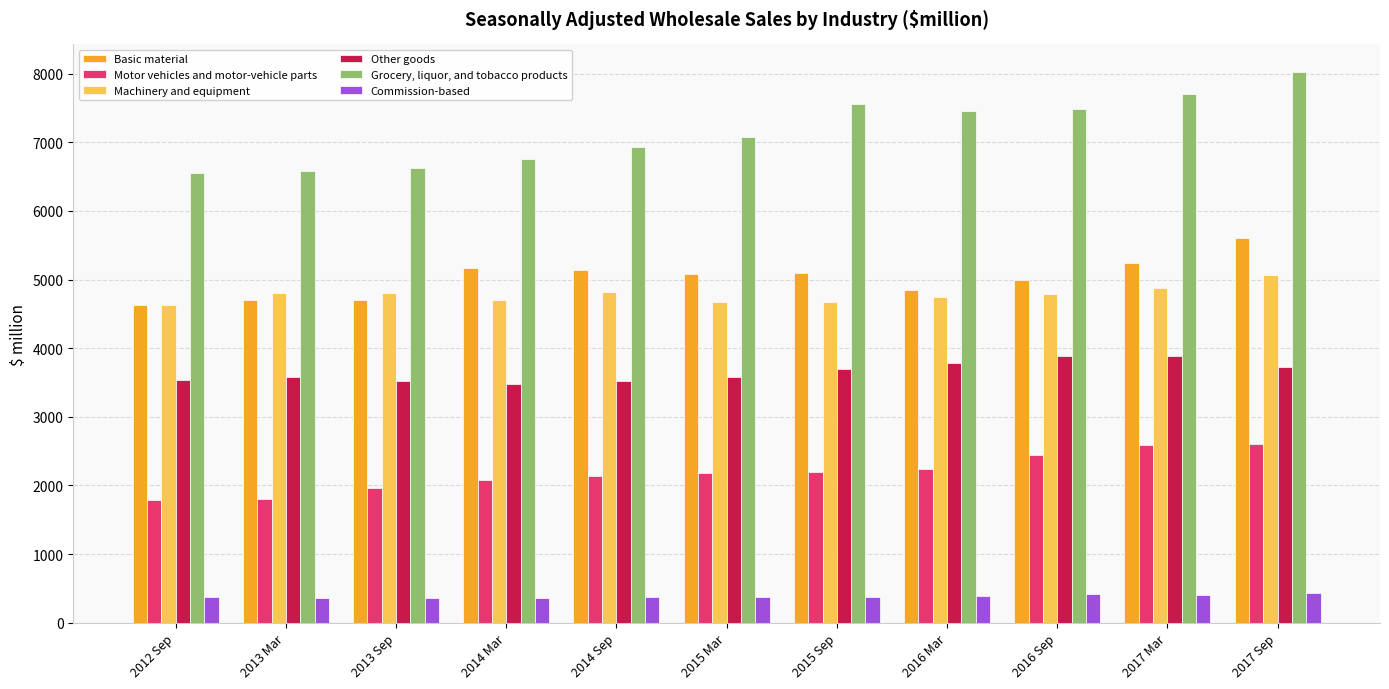

The Other goods series shows 2176 at 2015 Mar. True or false?

False